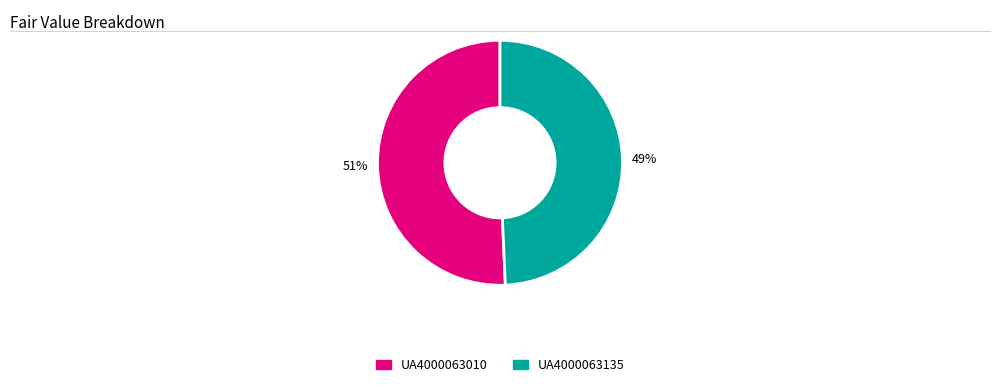

How many segments does this pie chart have?

2